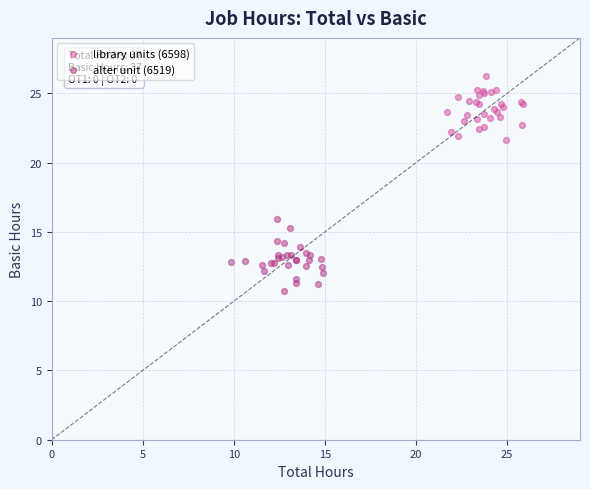

Which series reaches the maximum Y coordinate?

library units (6598)